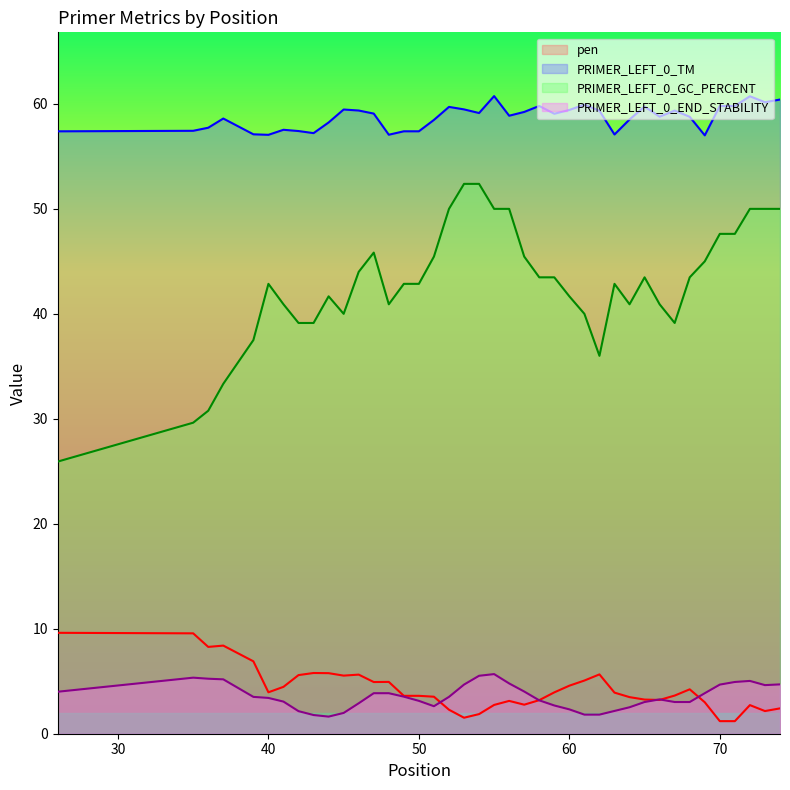

What is the difference between the second highest and second lowest values in the PRIMER_LEFT_0_GC_PERCENT series?

22.8